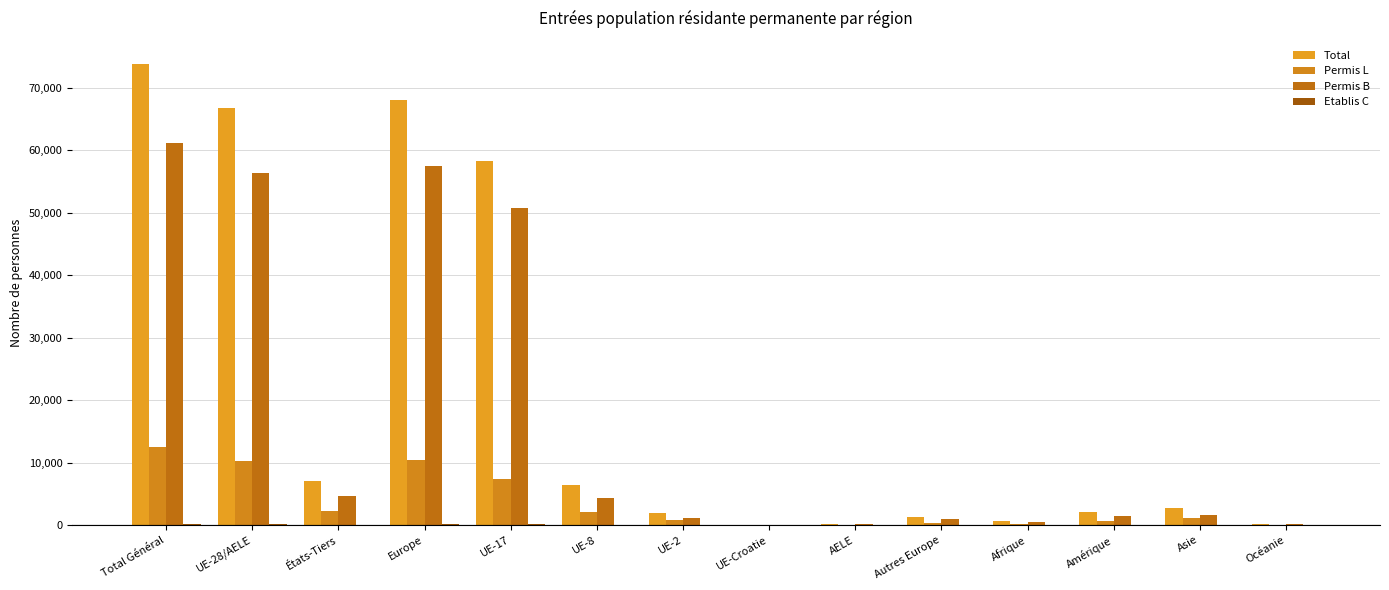

Reading left to right, what are all the values shown in this chart?

Total: Total Général=73791	UE-28/AELE=66784	États-Tiers=7007	Europe=68070	UE-17=58248	UE-8=6447	UE-2=1872	UE-Croatie=78	AELE=139	Autres Europe=1286	Afrique=689	Amérique=2078	Asie=2750	Océanie=191
Permis L: Total Général=12479	UE-28/AELE=10211	États-Tiers=2268	Europe=10478	UE-17=7289	UE-8=2166	UE-2=735	UE-Croatie=15	AELE=6	Autres Europe=267	Afrique=119	Amérique=646	Asie=1183	Océanie=52
Permis B: Total Général=61092	UE-28/AELE=56397	États-Tiers=4695	Europe=57405	UE-17=50792	UE-8=4274	UE-2=1136	UE-Croatie=62	AELE=133	Autres Europe=1008	Afrique=561	Amérique=1423	Asie=1552	Océanie=139
Etablis C: Total Général=220	UE-28/AELE=176	États-Tiers=44	Europe=187	UE-17=167	UE-8=7	UE-2=1	UE-Croatie=1	AELE=0	Autres Europe=11	Afrique=9	Amérique=9	Asie=15	Océanie=0